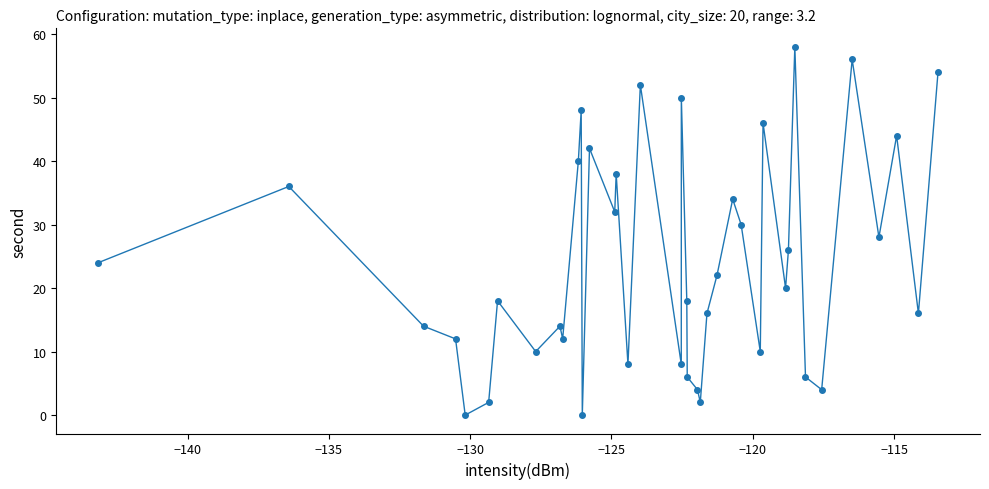

What is the difference between the maximum and minimum values?

58